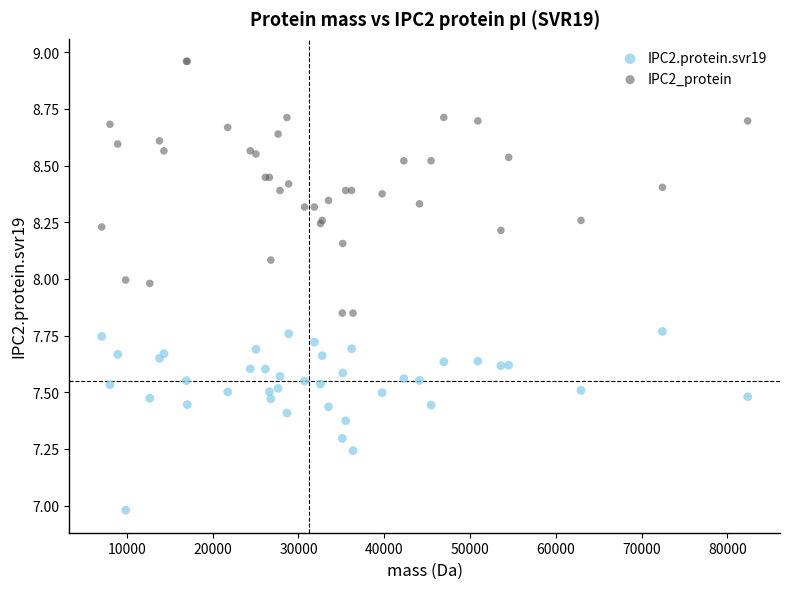

Which series reaches the minimum Y coordinate?

IPC2.protein.svr19